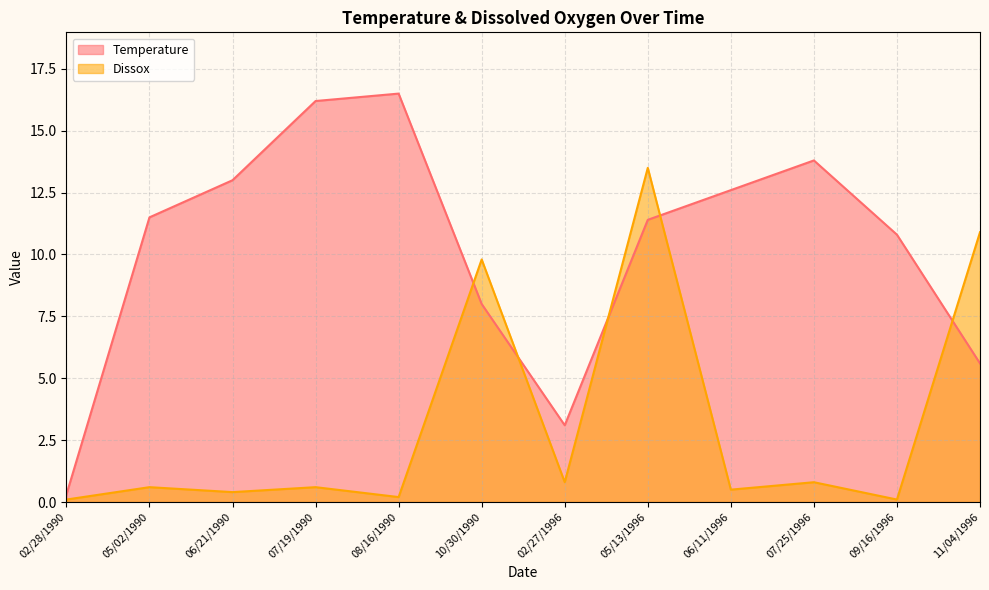

What is the label of the 5th point from the left?

08/16/1990